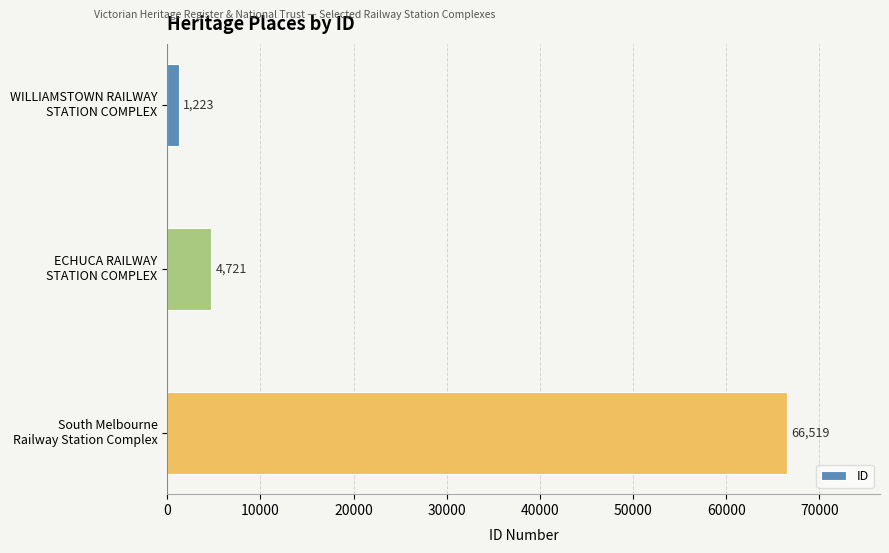

What is the difference between the maximum and second lowest values?

61798